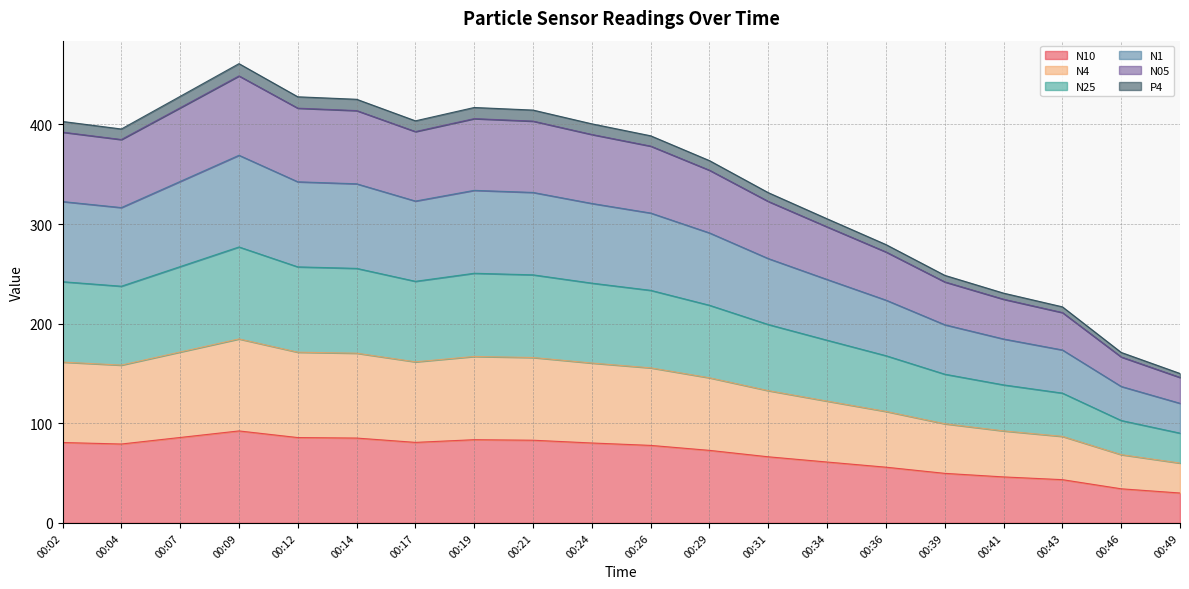

The value of P4 at 00:36 is 234.1. True or false?

False